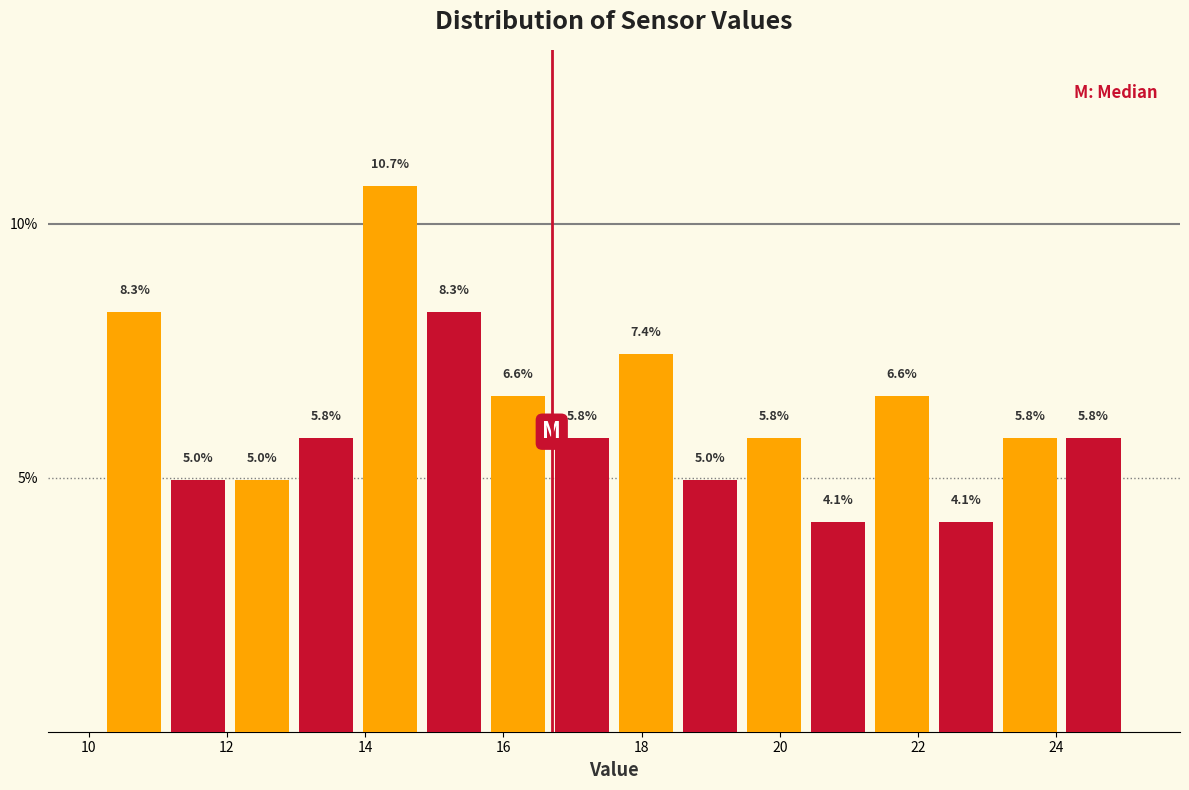

Over which range of the x-axis is the bar tallest?

14.0 to 14.8